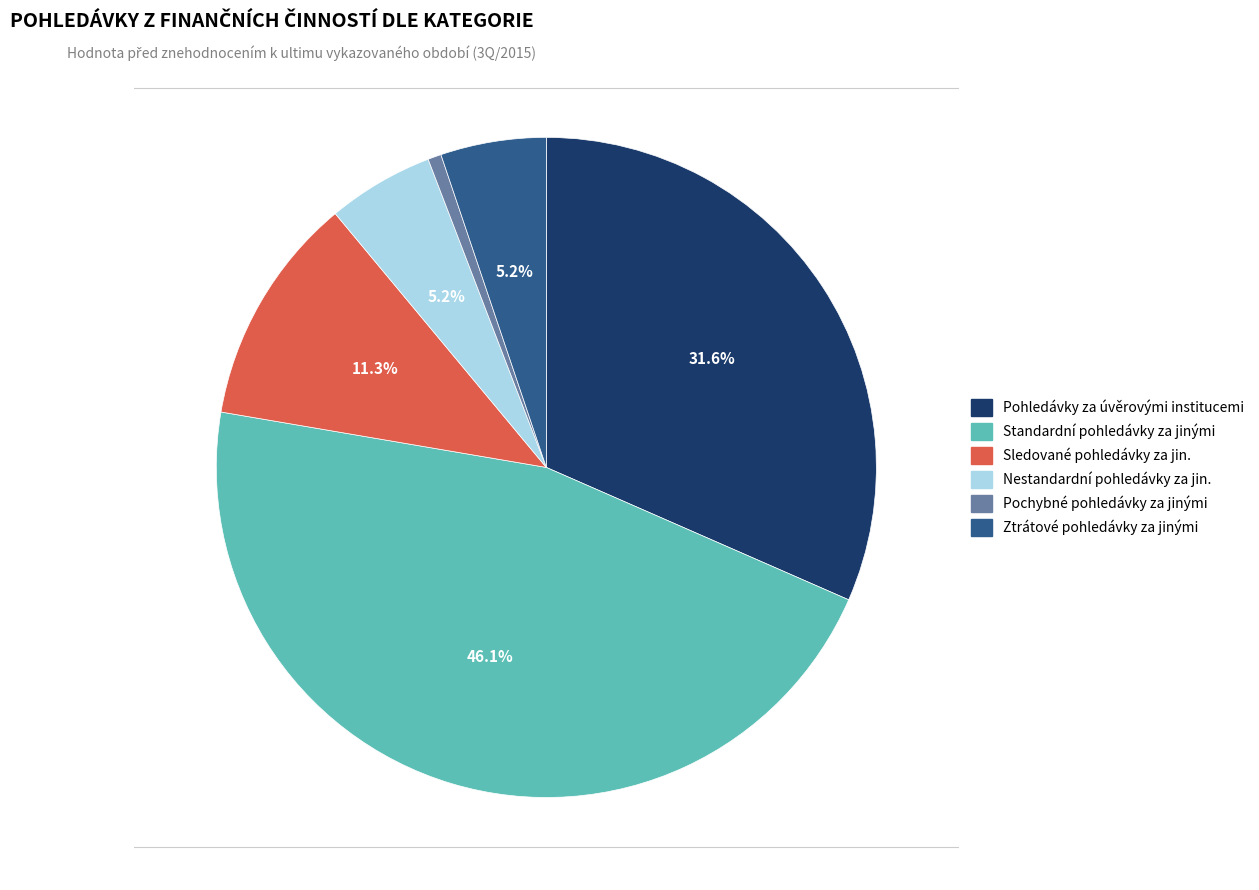

Which has a higher value, Pochybné pohledávky za jinými or Ztrátové pohledávky za jinými?

Ztrátové pohledávky za jinými